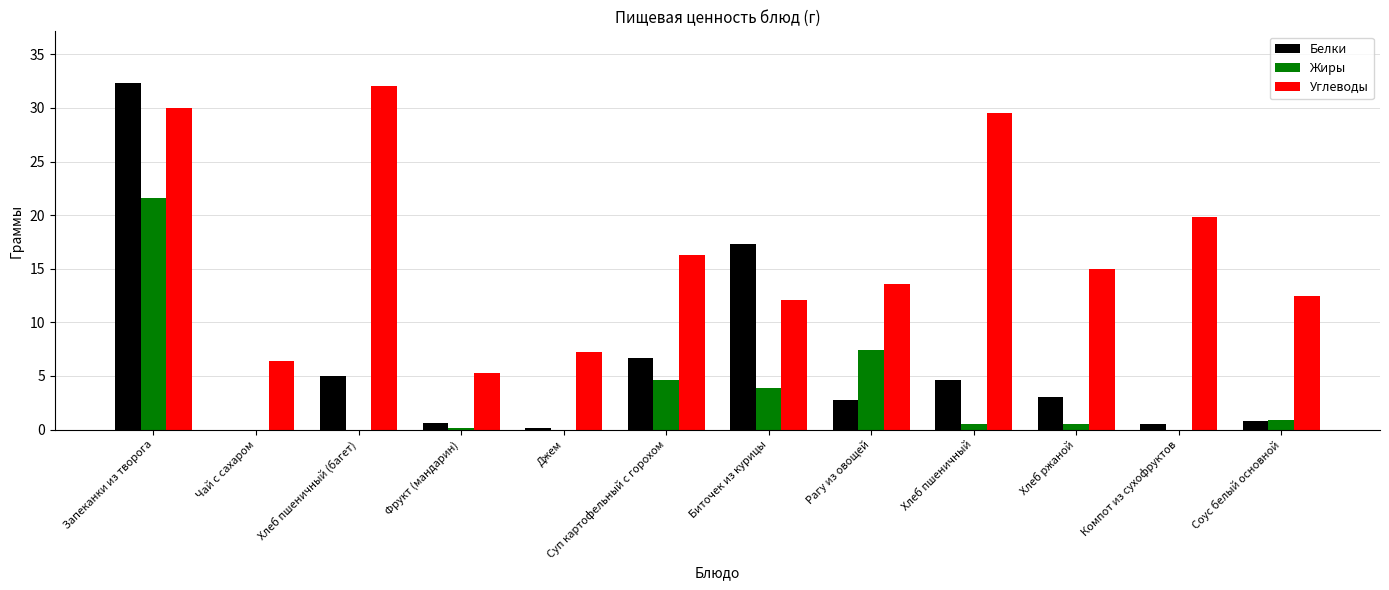

At which category is the sum across all series the highest?

Запеканки из творога